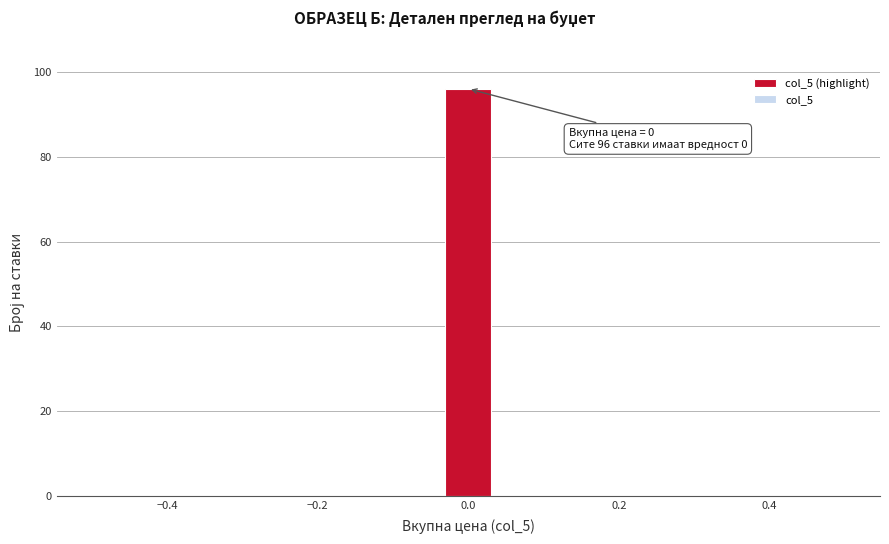

Around what value on the x-axis is the tallest bar? Give the approximate position of its centre, as read against the axis.

0.00